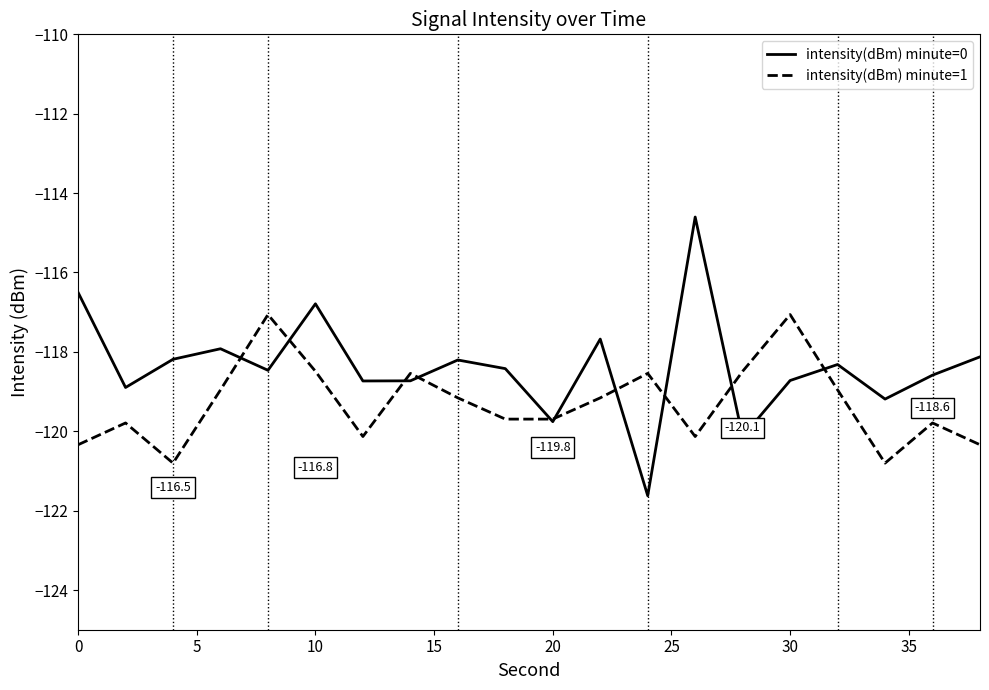

Which series has the largest range (max minus min)?

intensity(dBm) minute=0